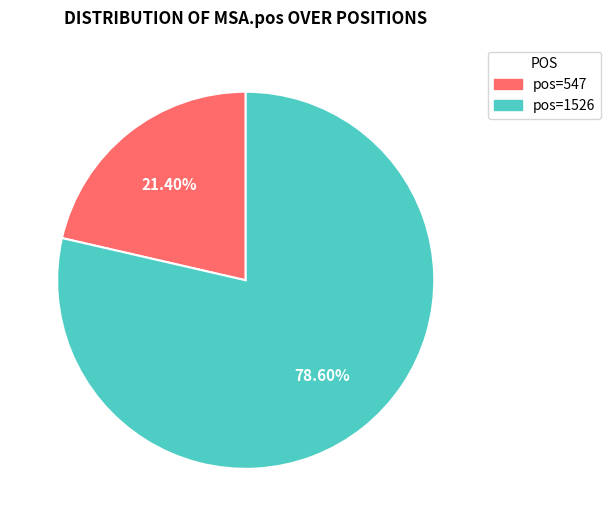

How many slices are in this pie chart?

2